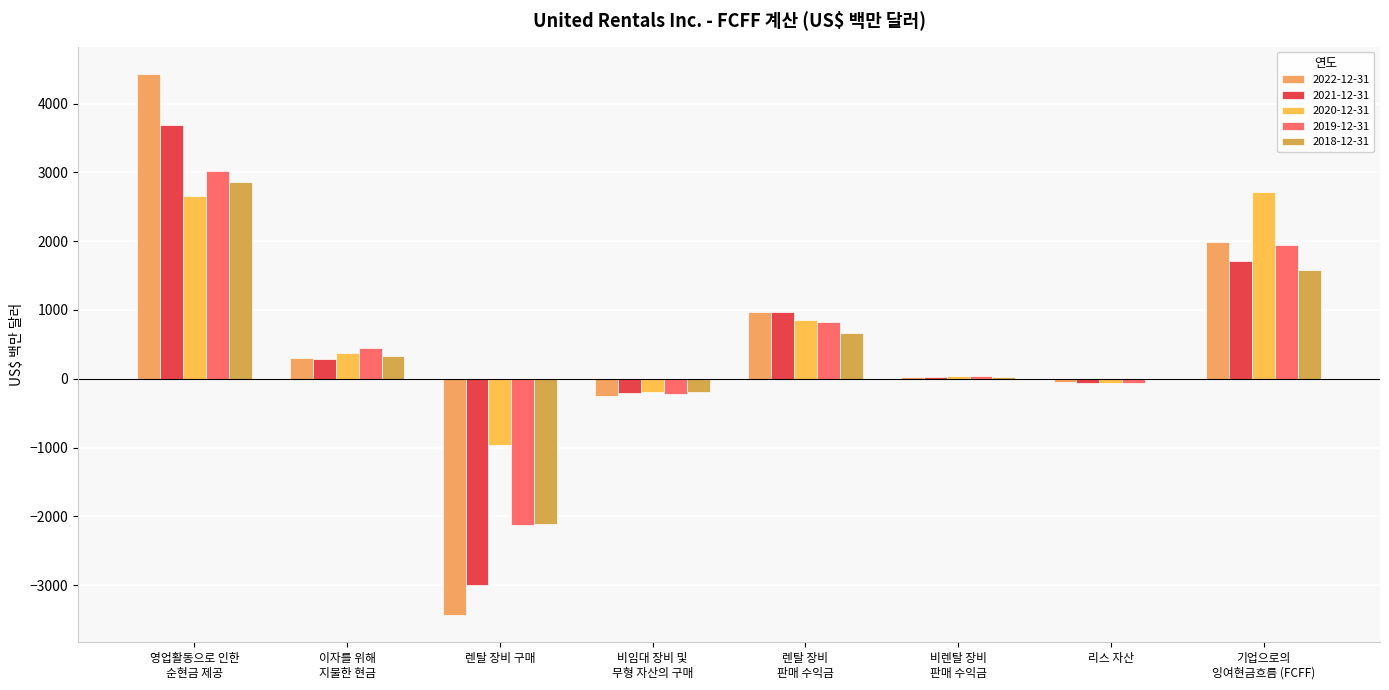

What is the difference between the maximum and minimum values in the 2021-12-31 series?

6687